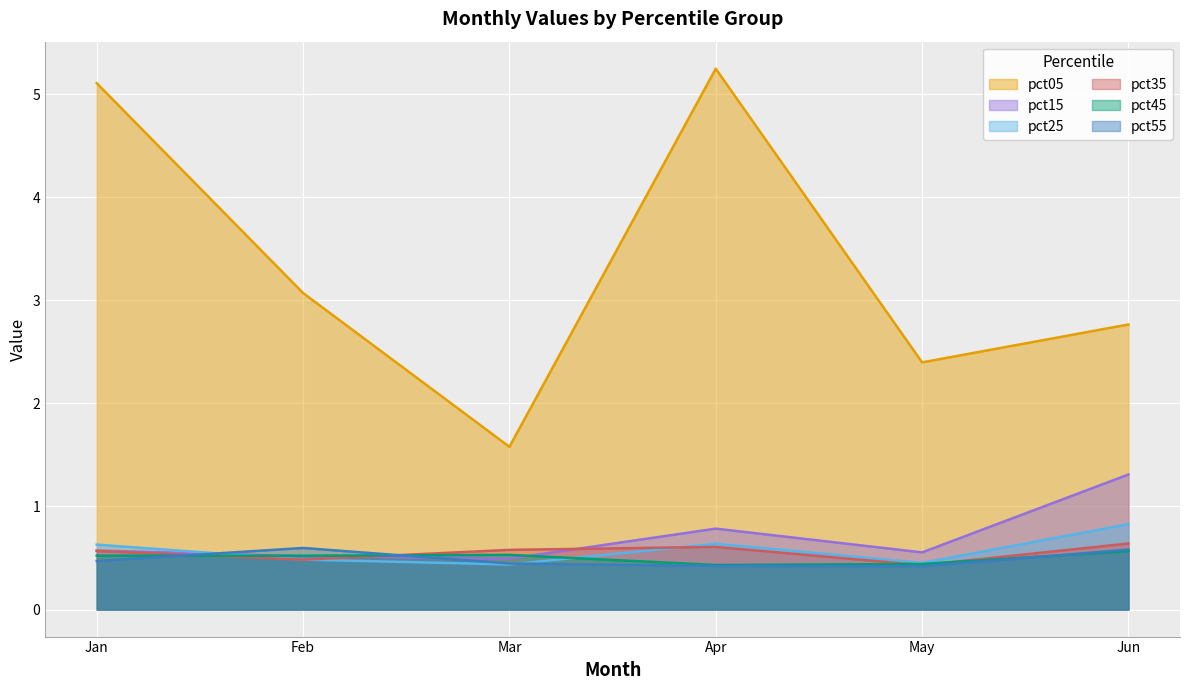

Between May and Feb, which is larger?

Feb